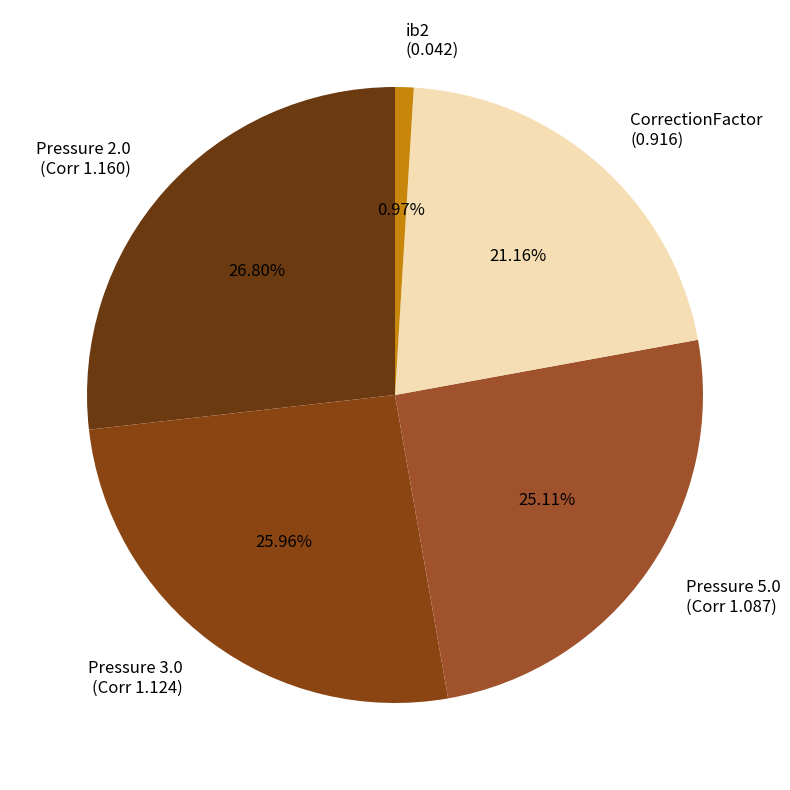

Do Pressure 3.0 and Pressure 5.0 together represent more than half of the pie?

Yes